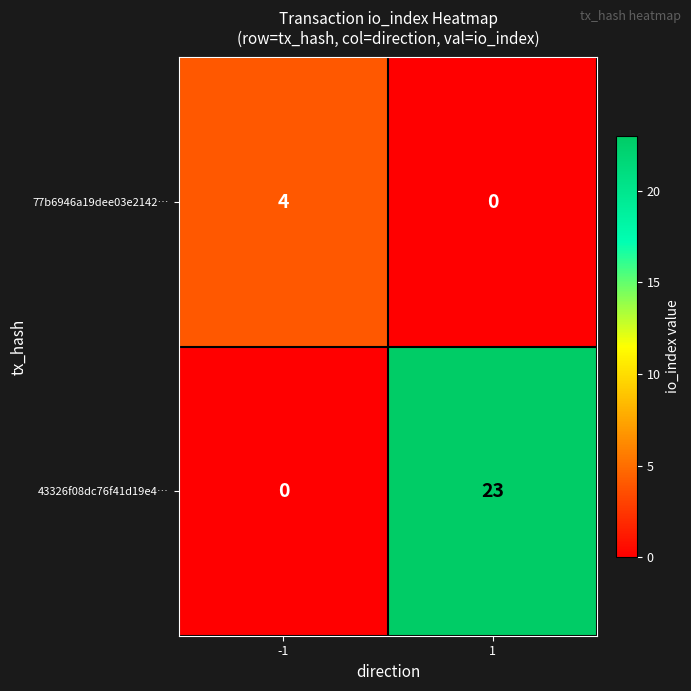

Reading left to right, list all the values displayed in this chart.

77b6946a19dee03e2142…: 4	0
43326f08dc76f41d19e4…: 0	23